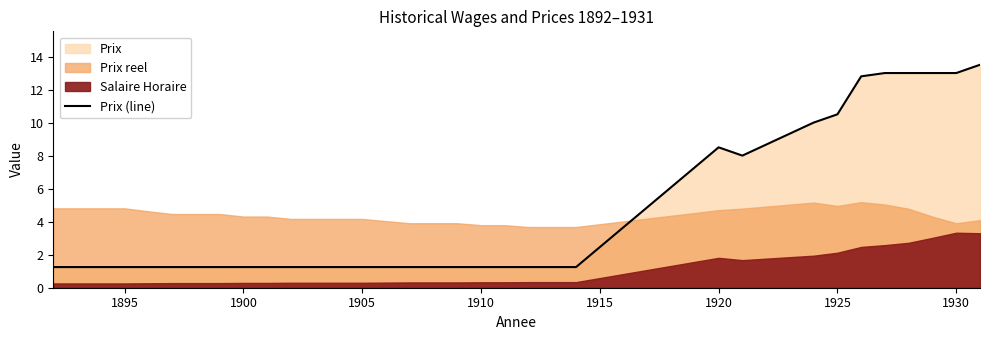

The value of Prix (line) at 1925 is 10.5. True or false?

True